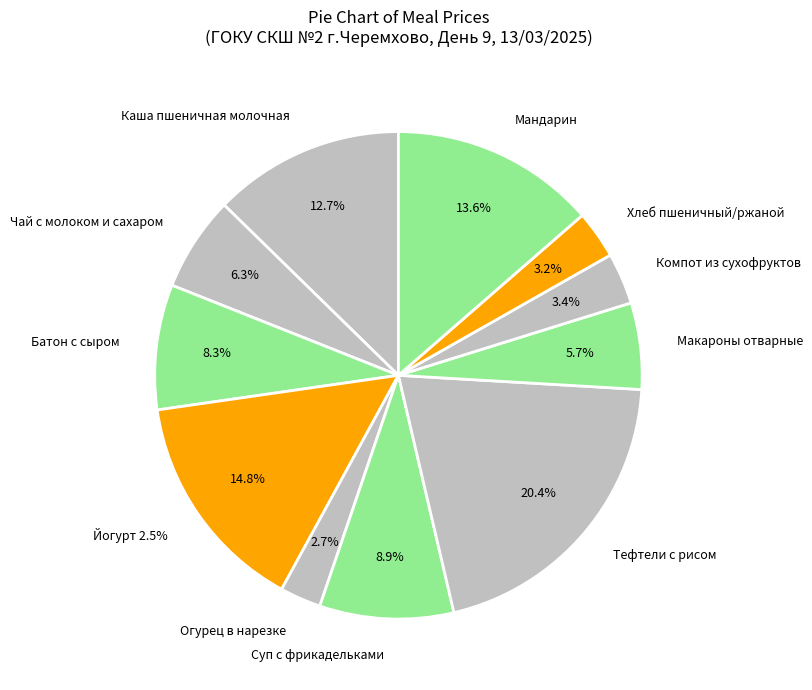

Does Тефтели с рисом account for over 50% of the chart?

No